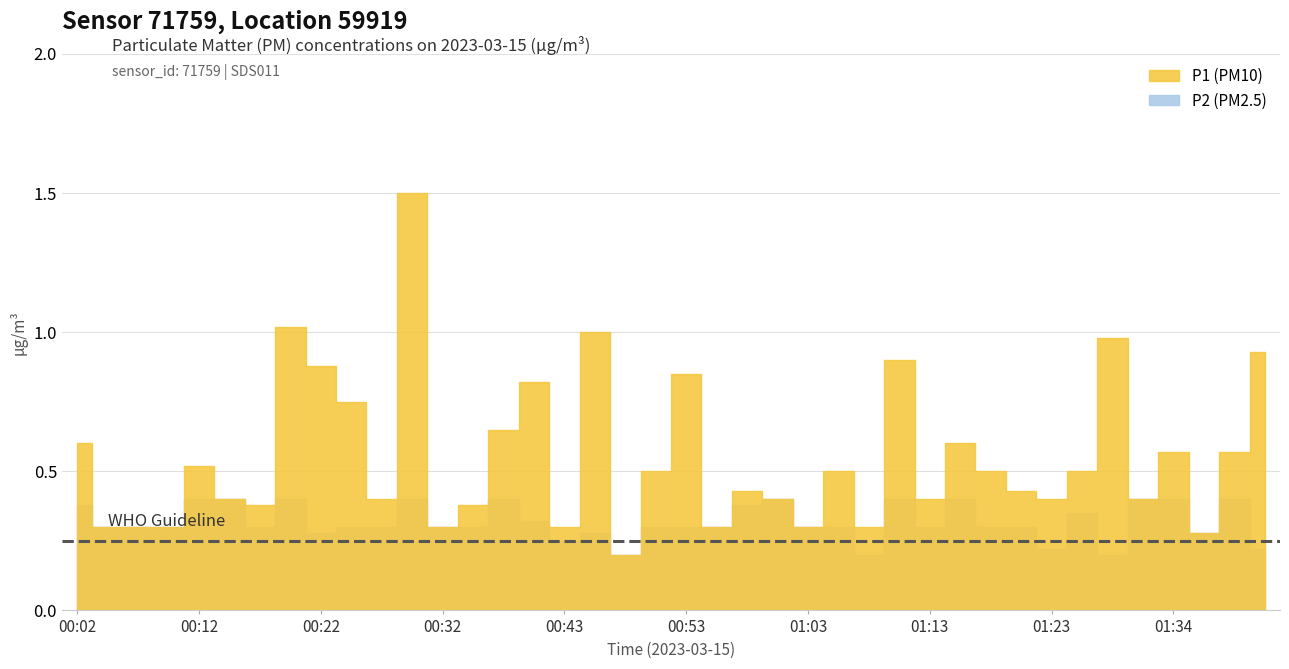

At which category is the sum across all series the highest?

00:30